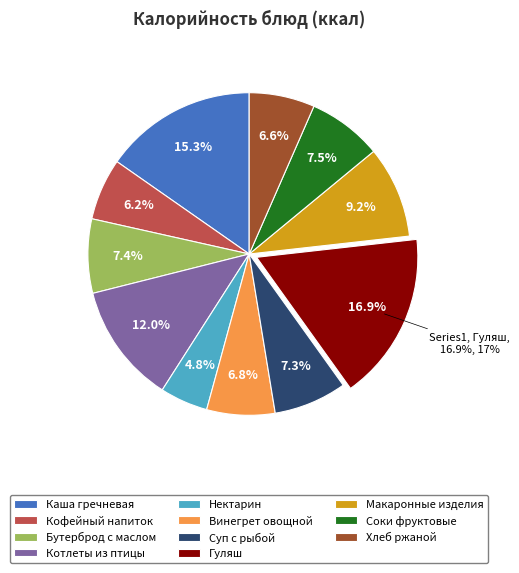

How many segments does this pie chart have?

11